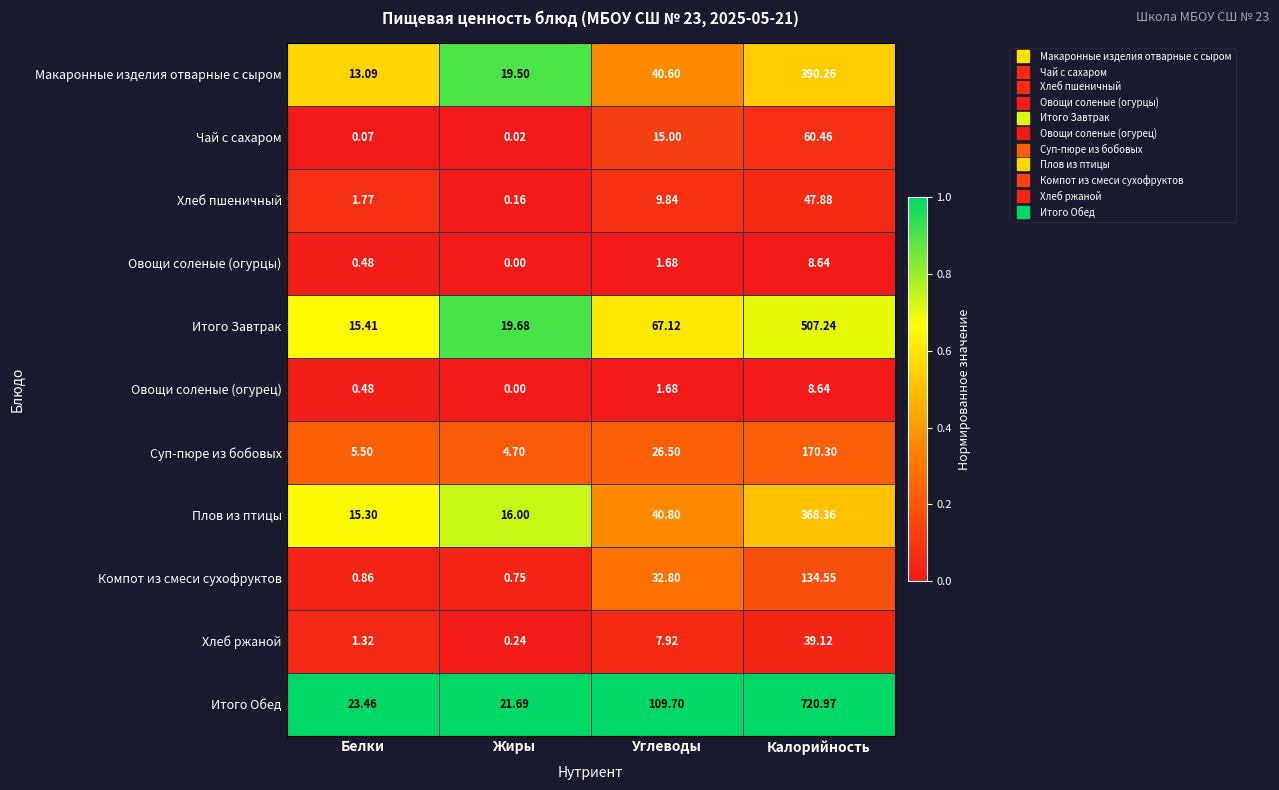

Which series has the largest total across all categories?

Итого Обед